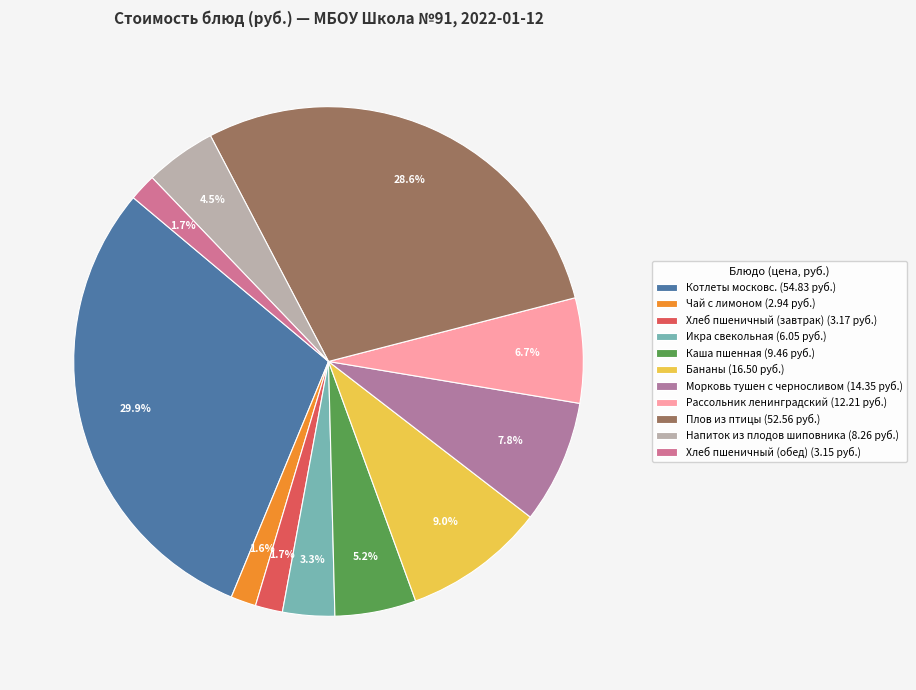

How many segments does this pie chart have?

11